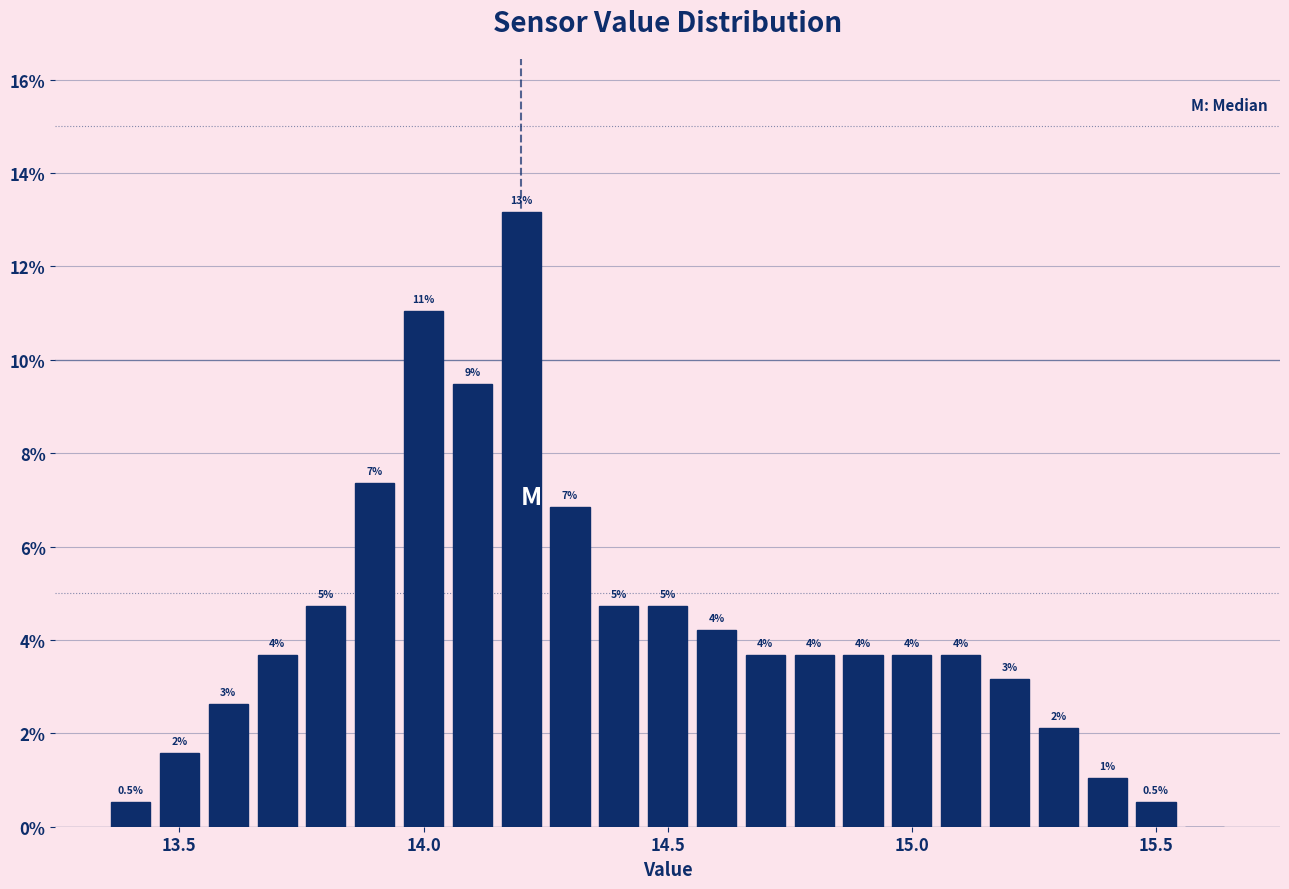

Read against the x-axis, roughly where is the centre of the tallest bar?

14.20